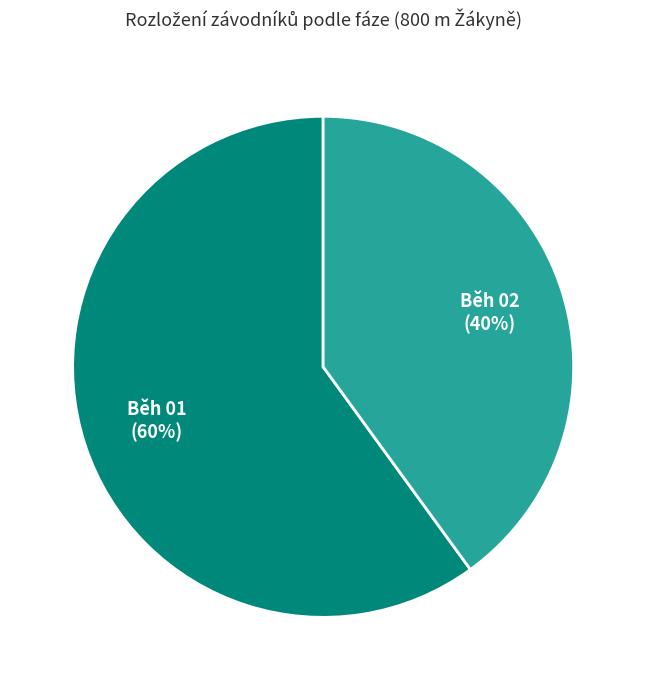

Is Běh 01 the majority of the pie?

Yes